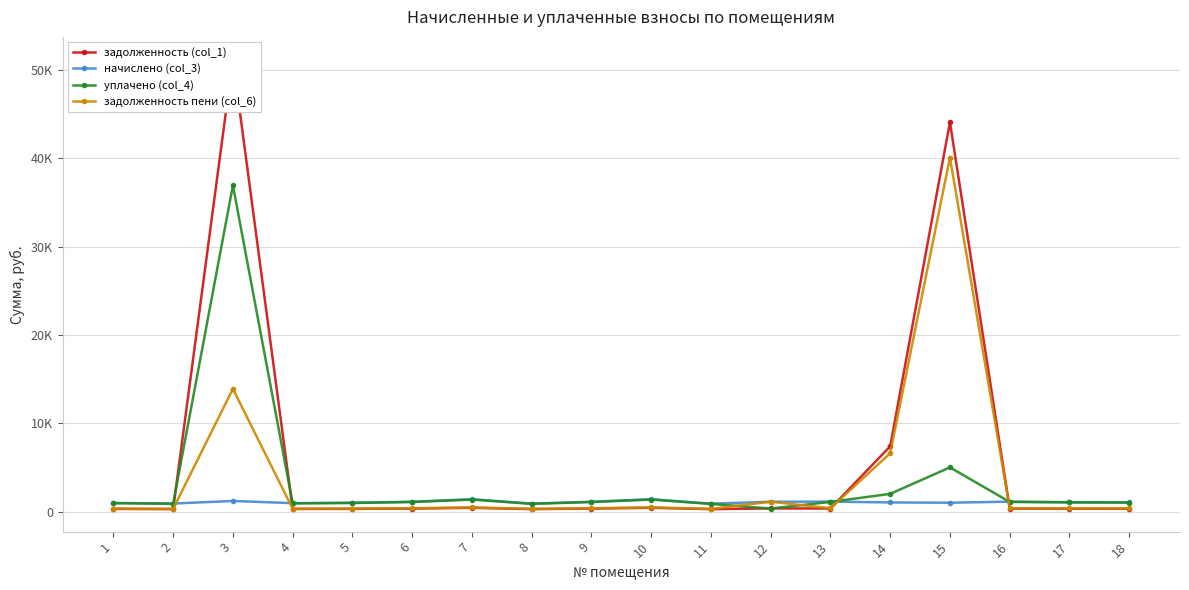

What is the minimum value shown in the chart?

268.4